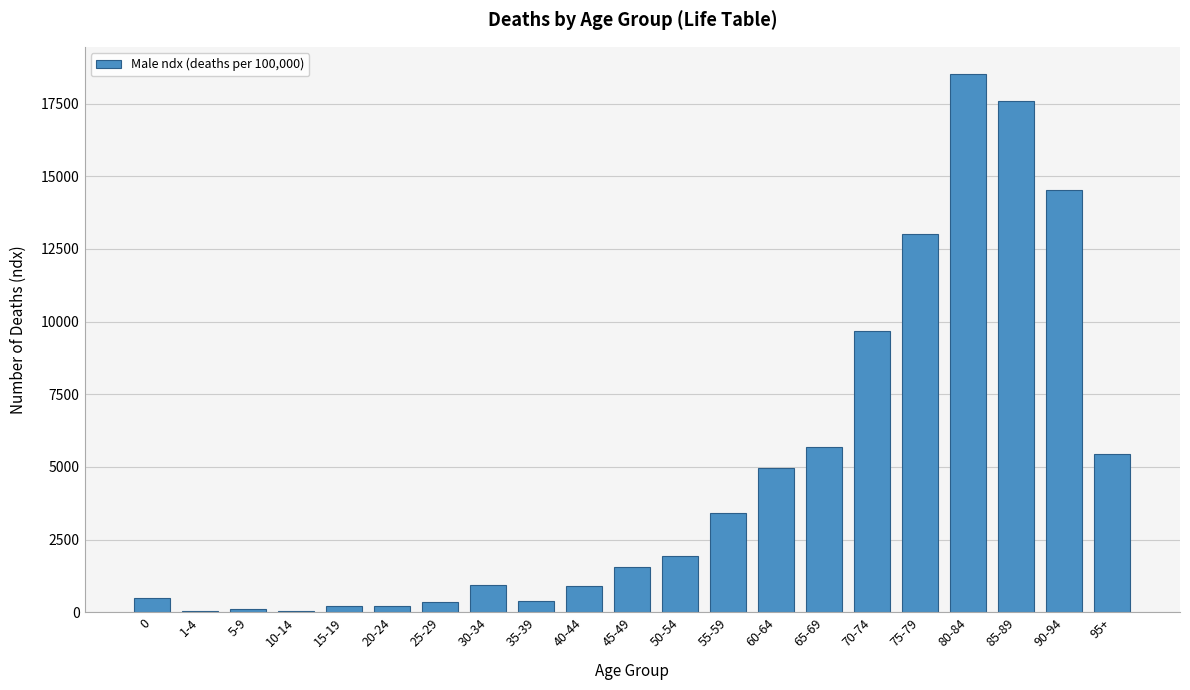

What is the ratio of the value at 50-54 to the value at 65-69?

0.3